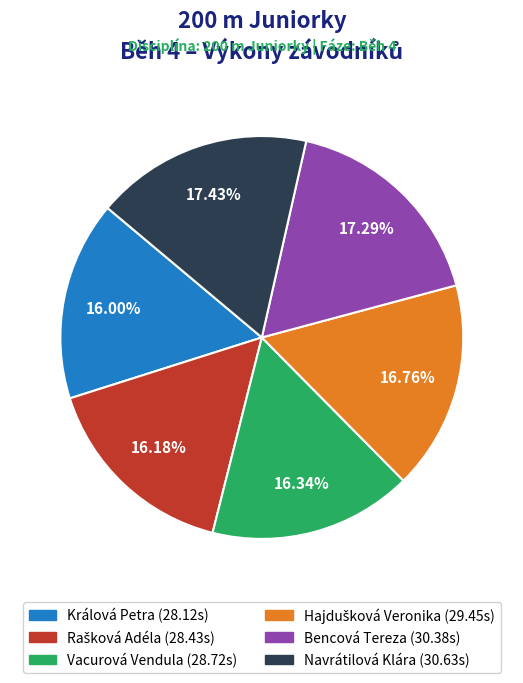

Is the sum of Navrátilová Klára and Bencová Tereza greater than half?

No